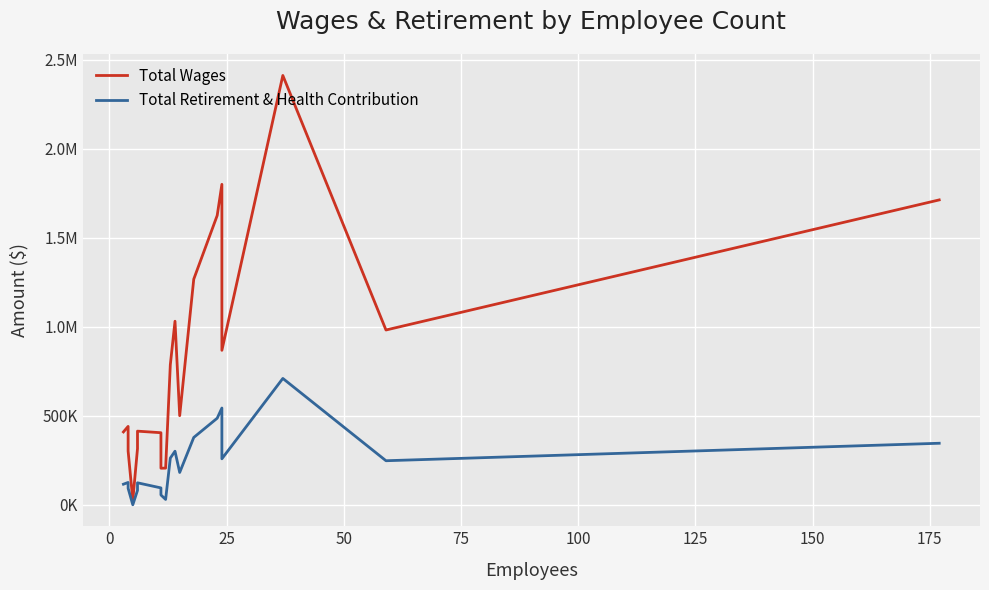

True or false: Total Wages and Total Retirement & Health Contribution cross at least once.

False